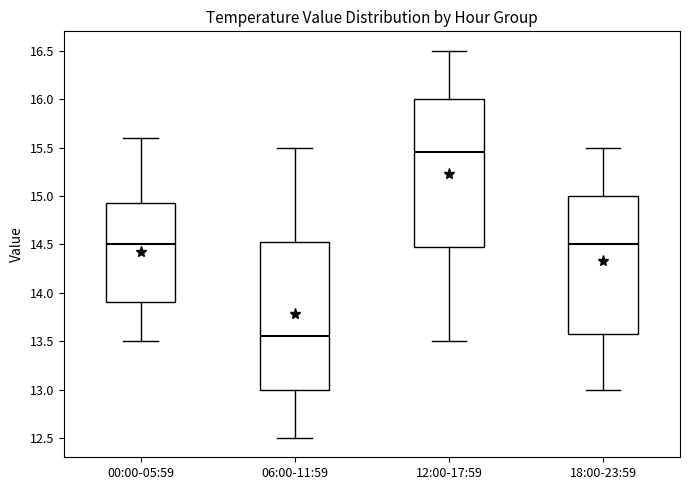

Where does the upper whisker of the box for 18:00-23:59 end on the y-axis? The values are not printed on the chart, so give them approximately, as read against the axis.

15.50